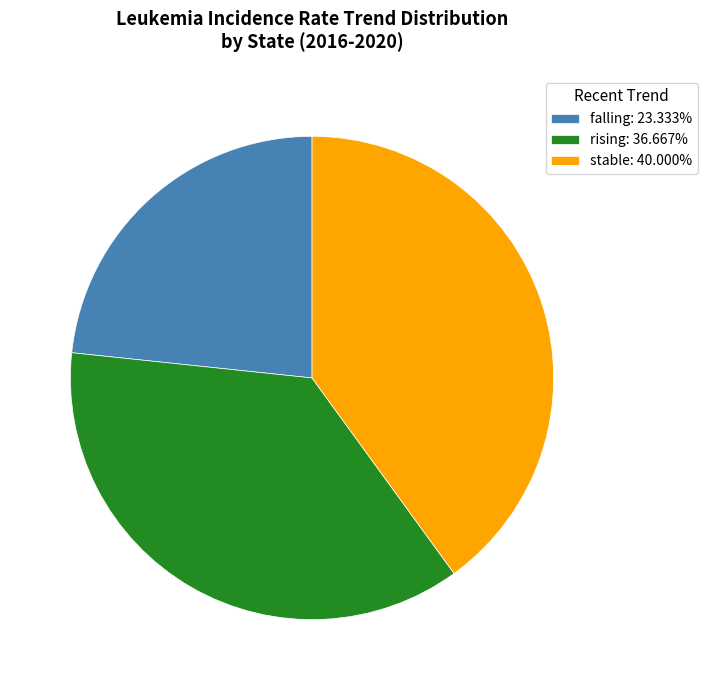

Count the number of slices in the pie.

3